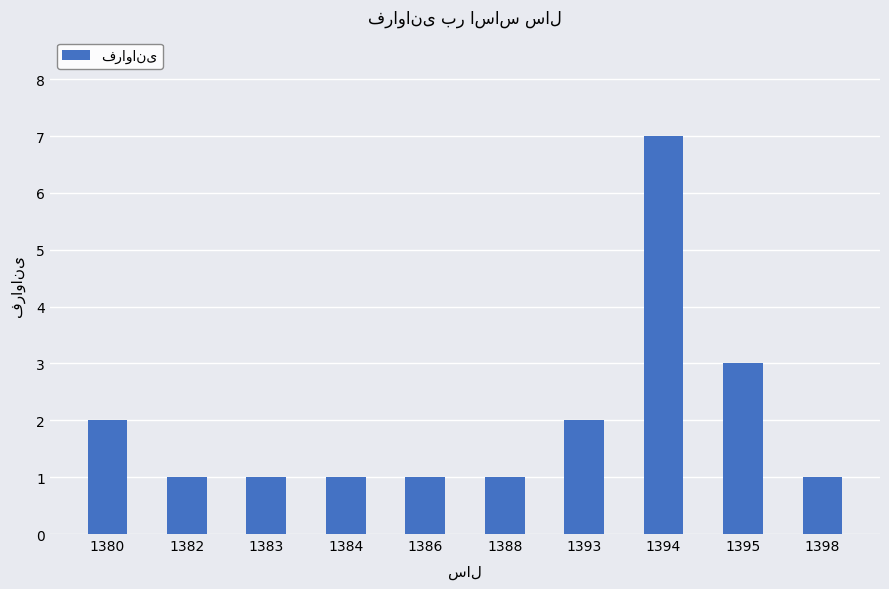

At which category does the chart reach its peak across all series?

1394